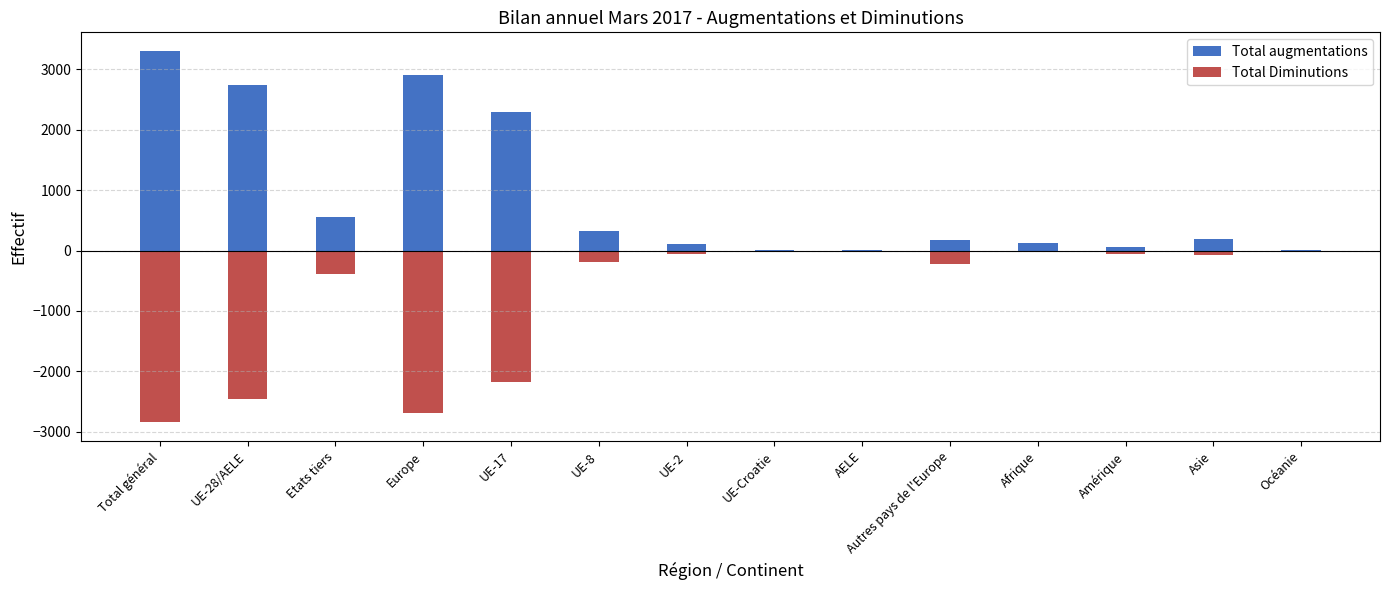

Reading left to right, transcribe all the data shown in this chart.

Total augmentations: Total général=3307	UE-28/AELE=2744	Etats tiers=563	Europe=2911	UE-17=2299	UE-8=319	UE-2=112	UE-Croatie=4	AELE=10	Autres pays de l'Europe=167	Afrique=128	Amérique=65	Asie=196	Océanie=5
Total Diminutions: Total général=-2847	UE-28/AELE=-2464	Etats tiers=-383	Europe=-2693	UE-17=-2182	UE-8=-197	UE-2=-52	UE-Croatie=-25	AELE=-8	Autres pays de l'Europe=-229	Afrique=-19	Amérique=-51	Asie=-80	Océanie=-4